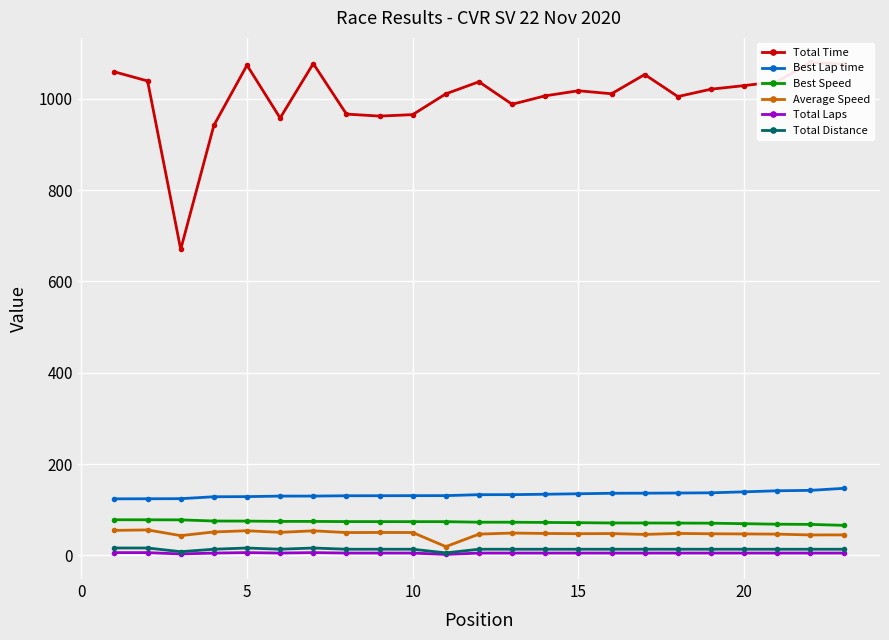

Count the number of categories in the chart.

23